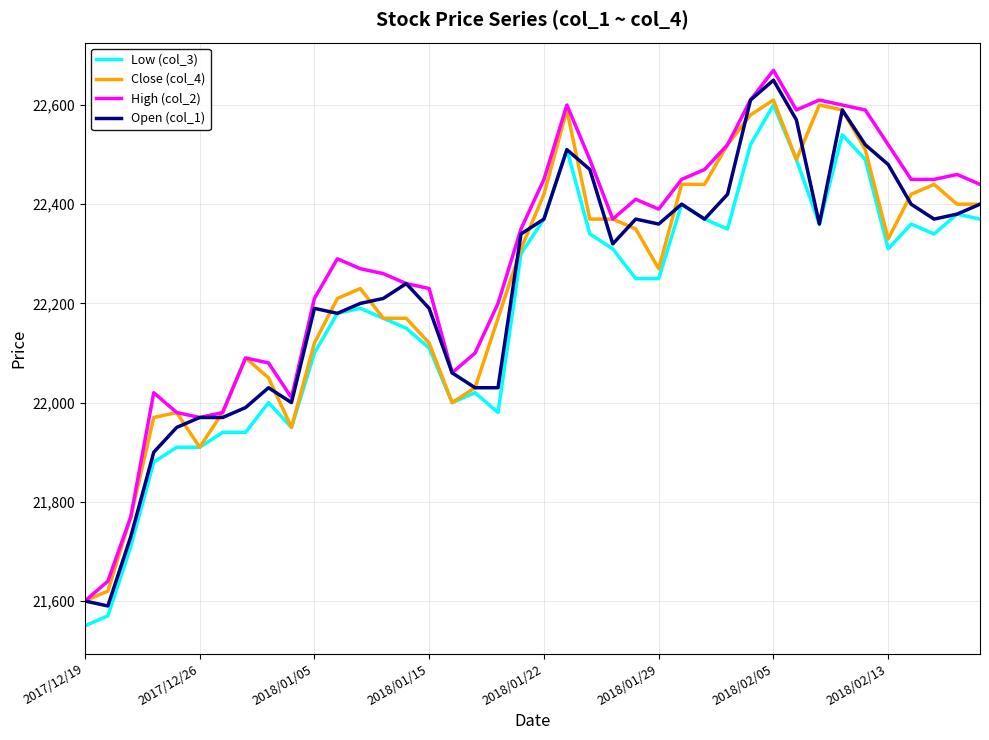

What is the lowest value of the High (col_2) series?

21600